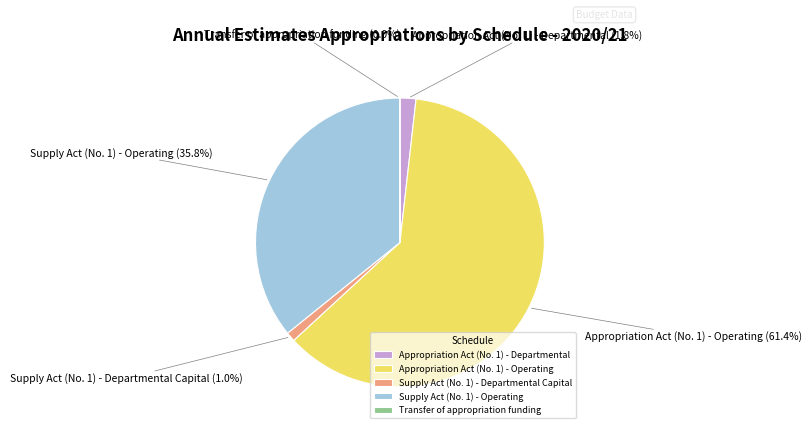

How much of the chart is everything except Supply Act (No. 1) - Departmental Capital?

99.0%